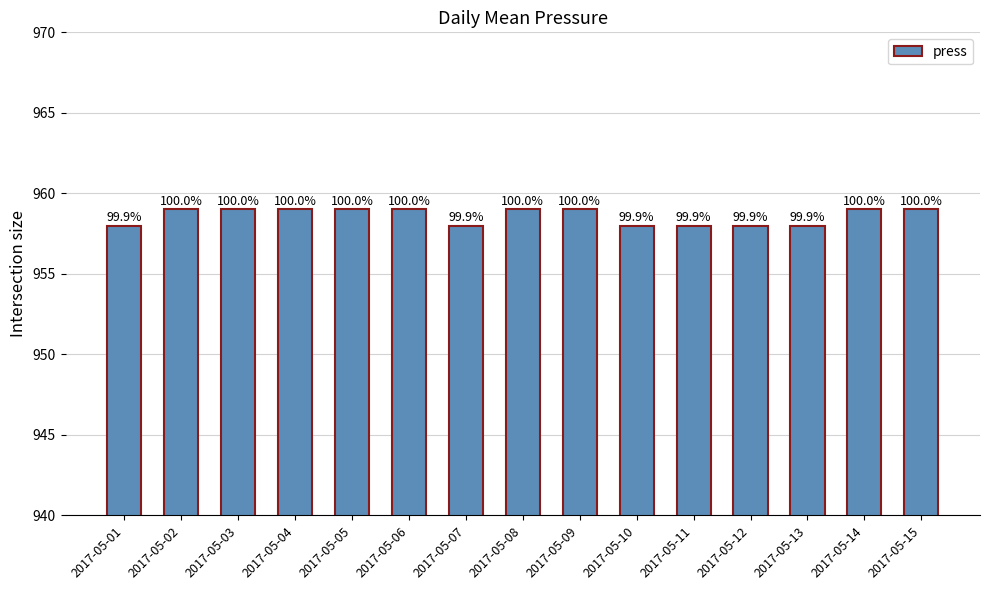

What is the change in value from 2017-05-12 to 2017-05-15?

+1